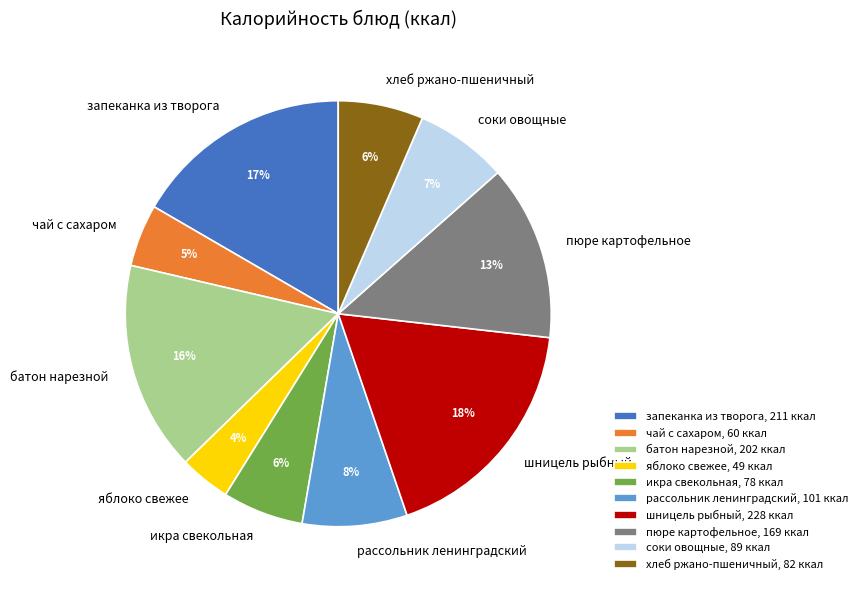

True or false: соки овощные accounts for 1% of the total.

False